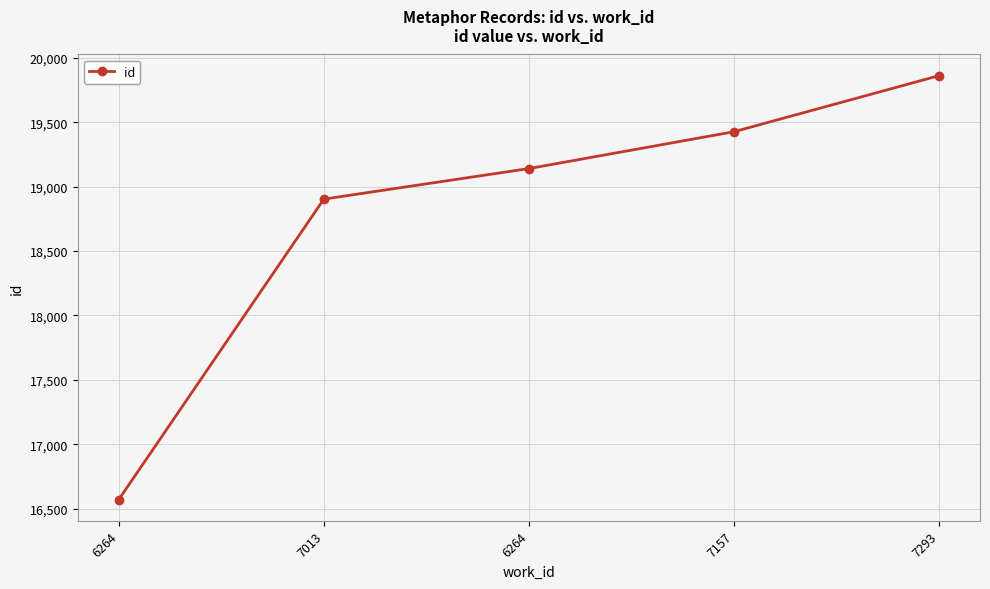

How many series are shown in this chart?

1